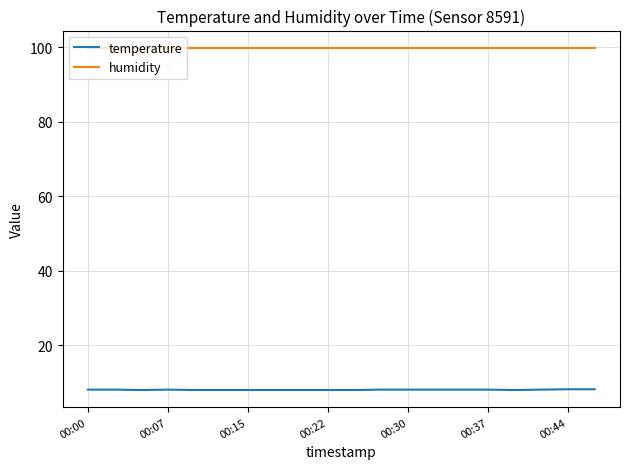

Which series has the largest total across all categories?

humidity